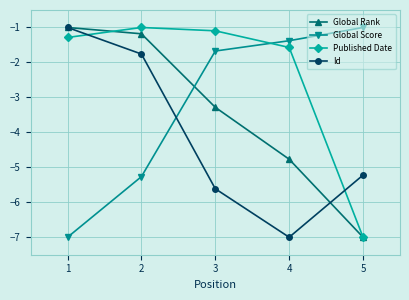

The value of Global Rank at 5 is -10.5. True or false?

False